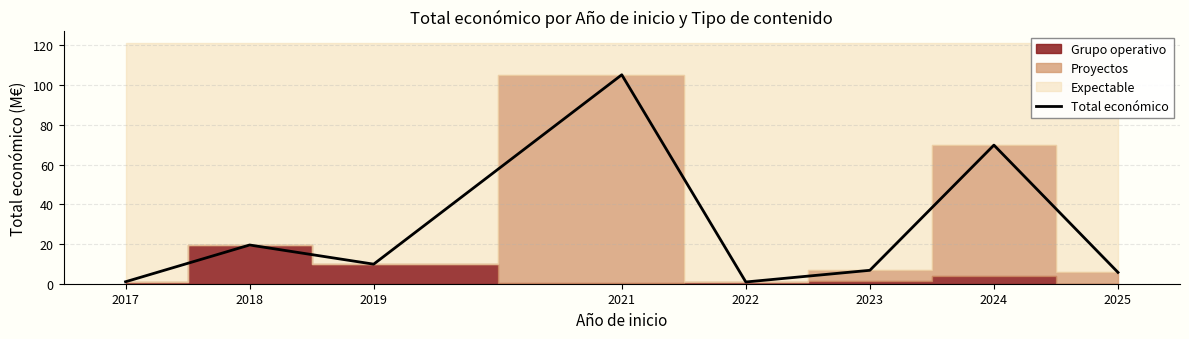

What is the value of the 7th point from the left?

69.8